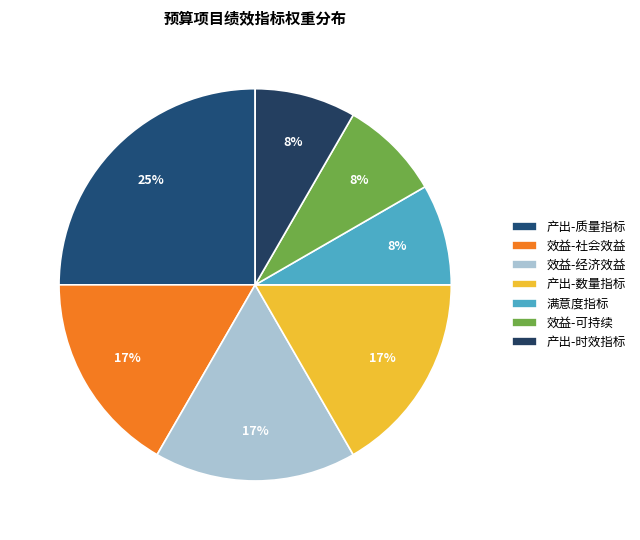

Count the number of slices in the pie.

7